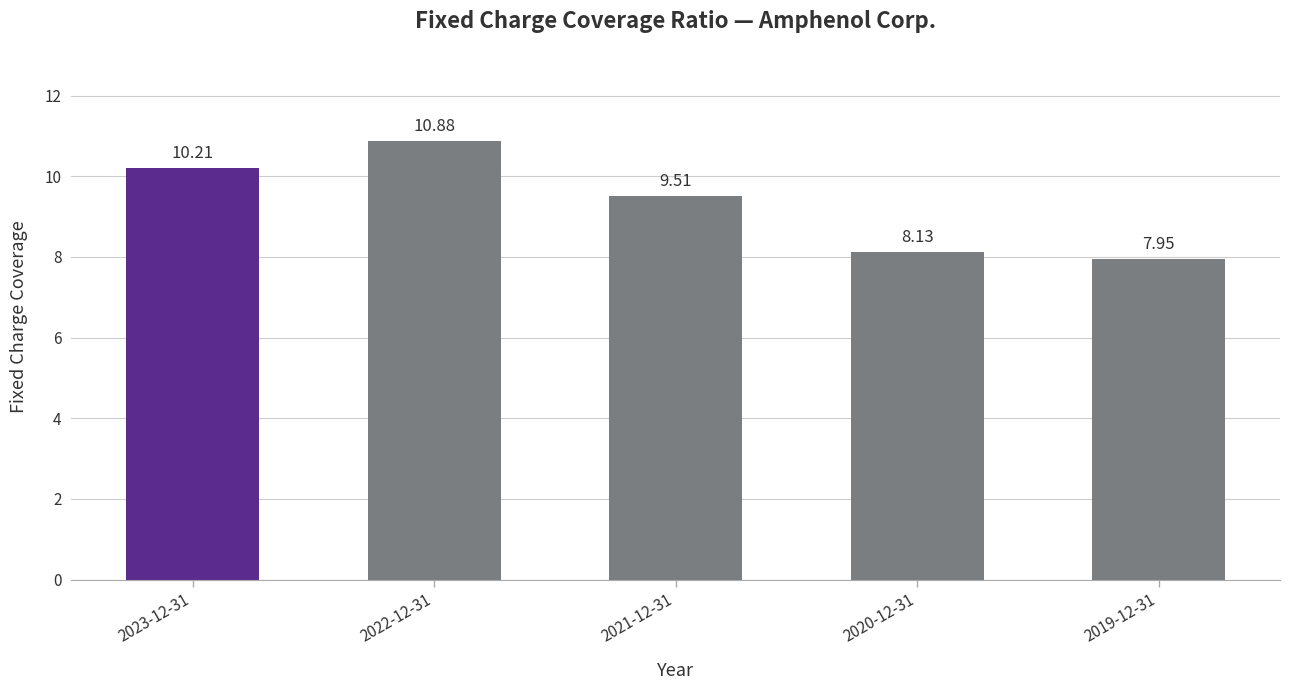

List the labels in order of value, smallest first.

2019-12-31, 2020-12-31, 2021-12-31, 2023-12-31, 2022-12-31